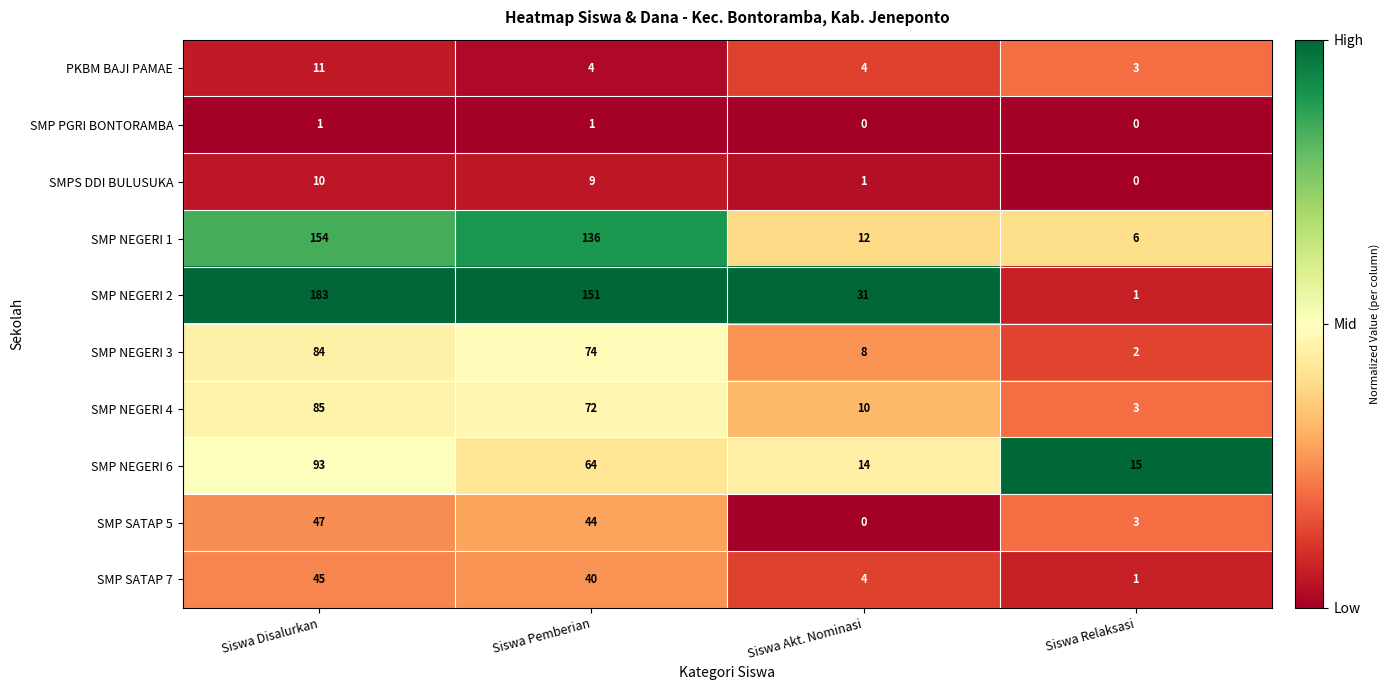

At Siswa Disalurkan, list the series in order from largest to smallest.

SMP NEGERI 2, SMP NEGERI 1, SMP NEGERI 6, SMP NEGERI 4, SMP NEGERI 3, SMP SATAP 5, SMP SATAP 7, PKBM BAJI PAMAE, SMPS DDI BULUSUKA, SMP PGRI BONTORAMBA